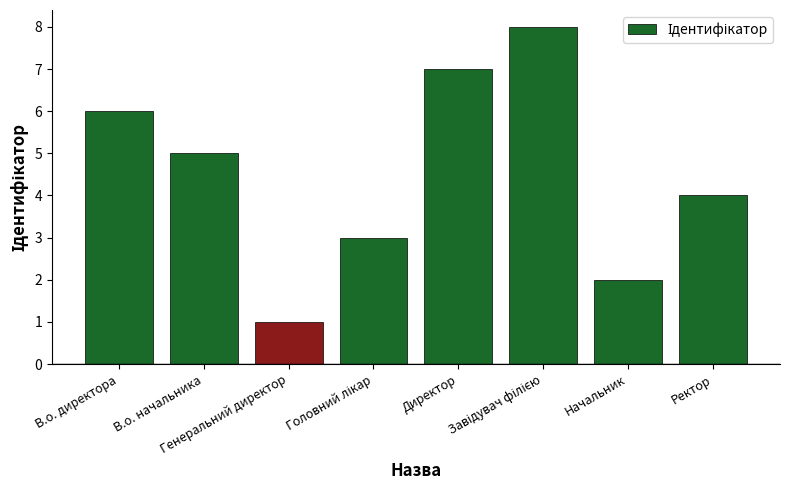

What is the maximum value shown in the chart?

8